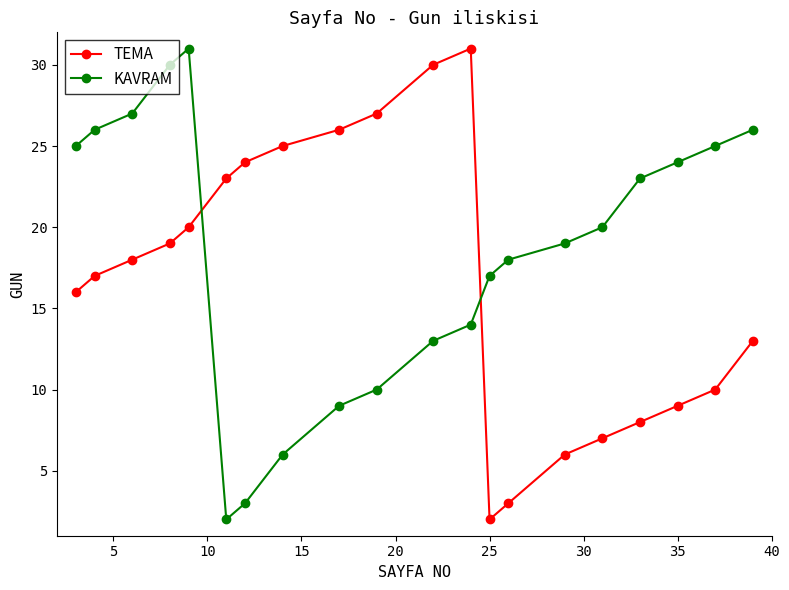

Rank the series by their average value, from lowest to highest.

TEMA, KAVRAM